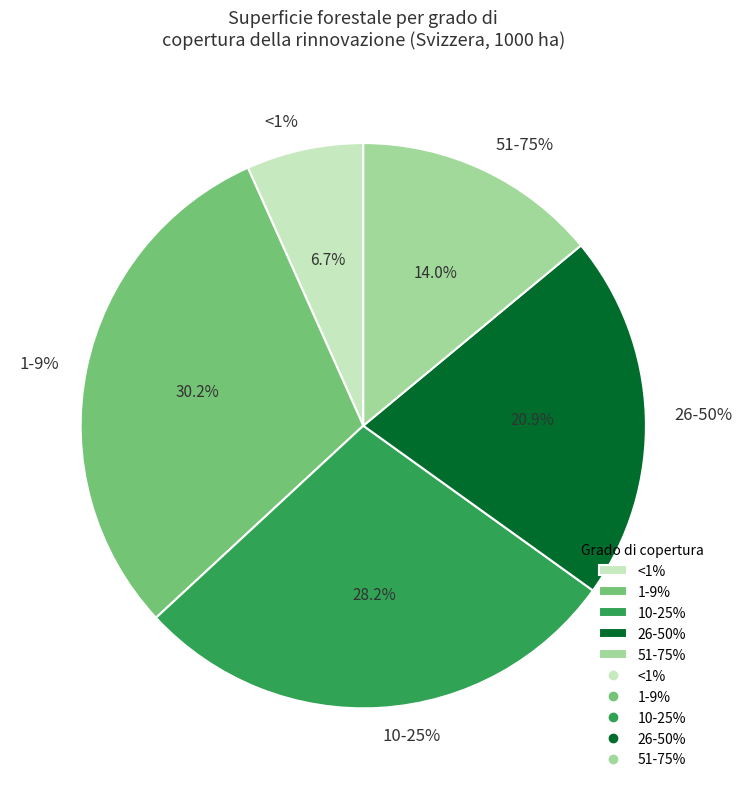

Which slice is the smallest?

<1%